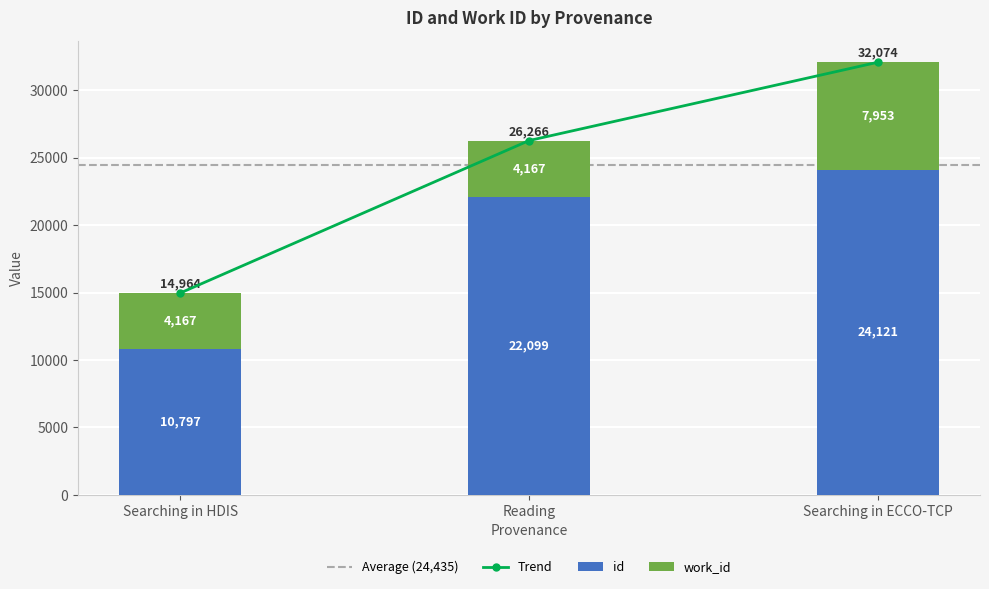

What is the maximum value shown in the chart?

24121